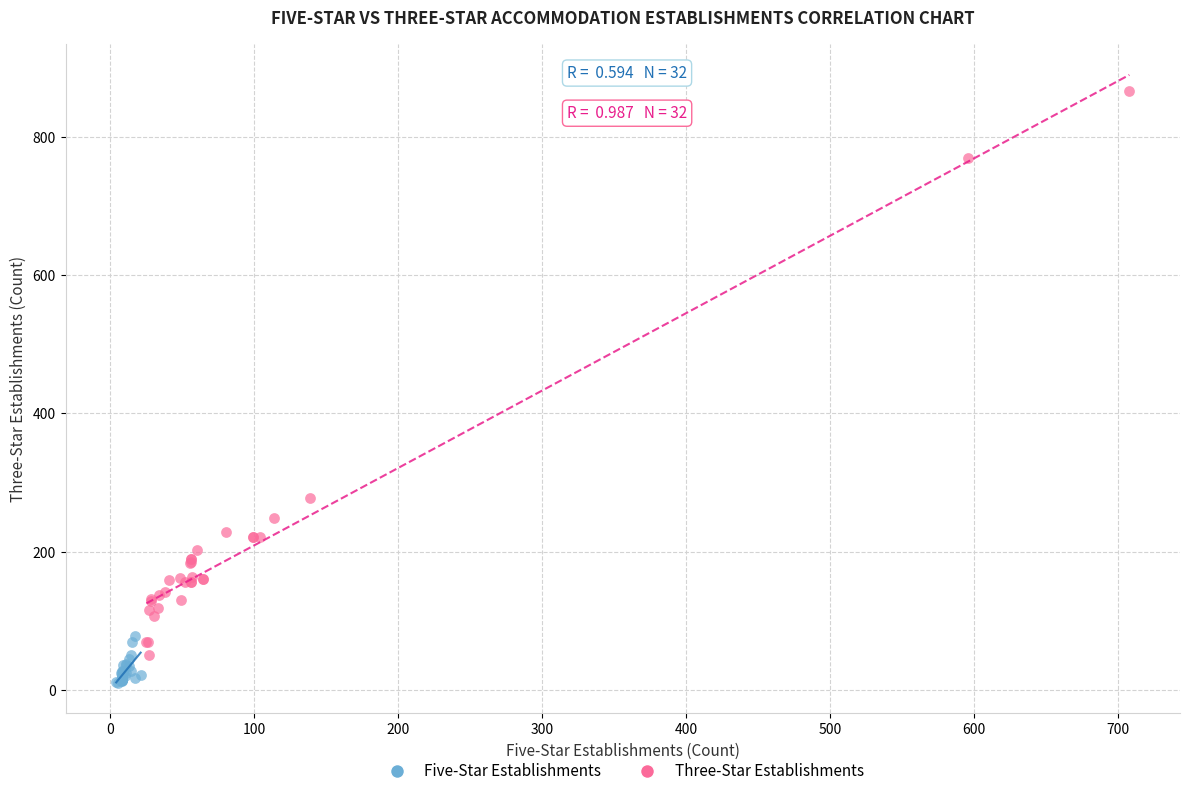

Which series reaches the minimum Y coordinate?

Five-Star Establishments